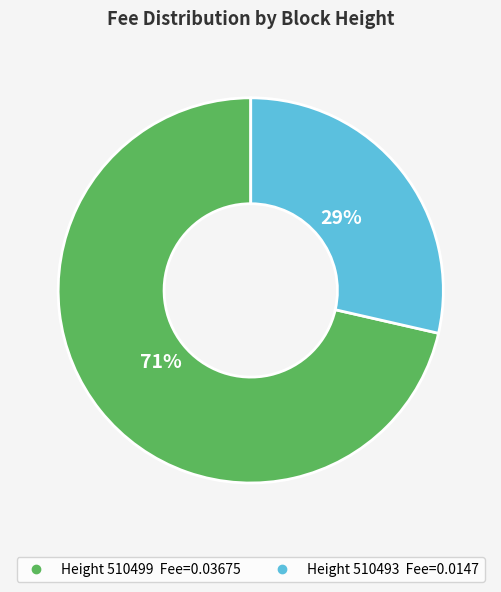

Is there a majority slice in this chart?

Yes